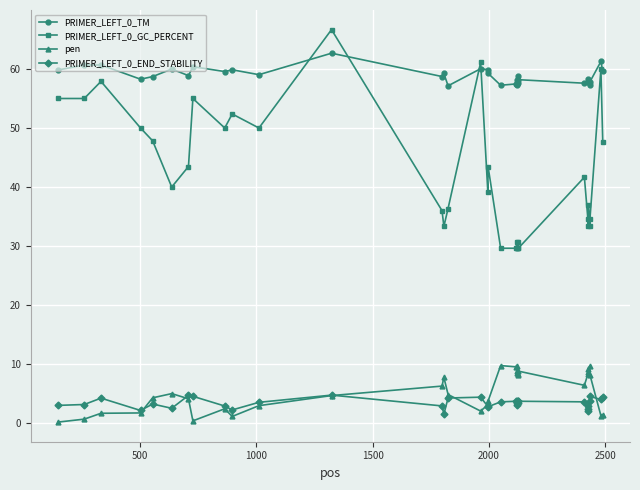

What is the value of the PRIMER_LEFT_0_GC_PERCENT point at the 13th from the left?

36.0